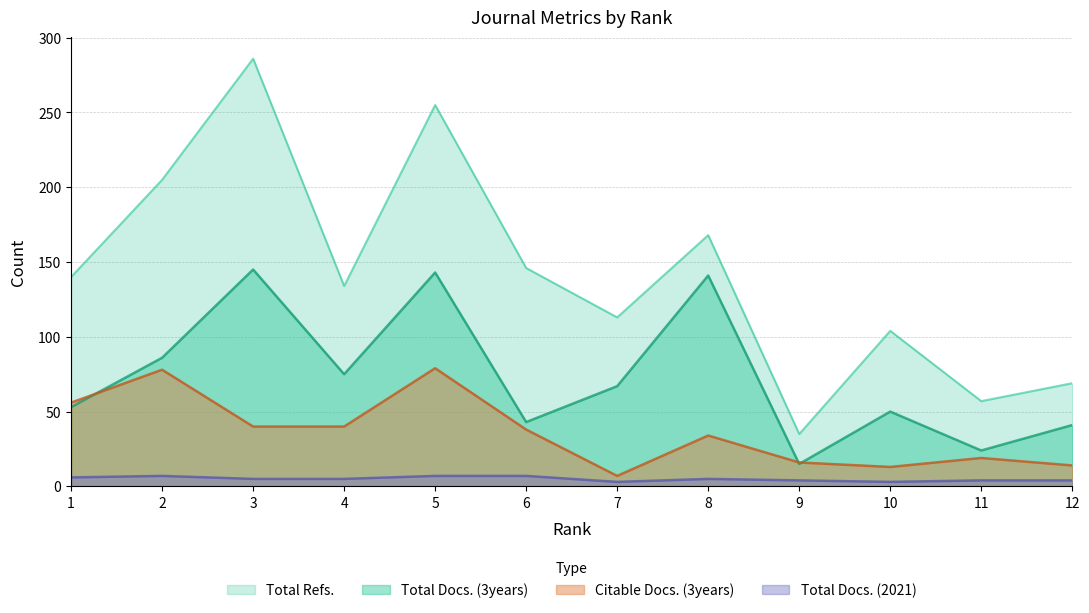

Which series has the widest spread of values?

Total Refs.